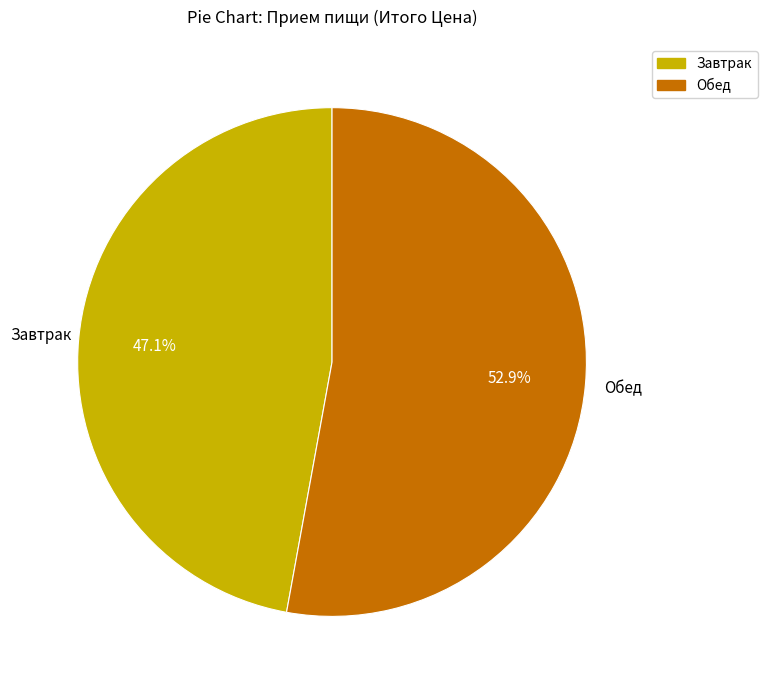

To the nearest percent, what is the average slice percentage?

50%